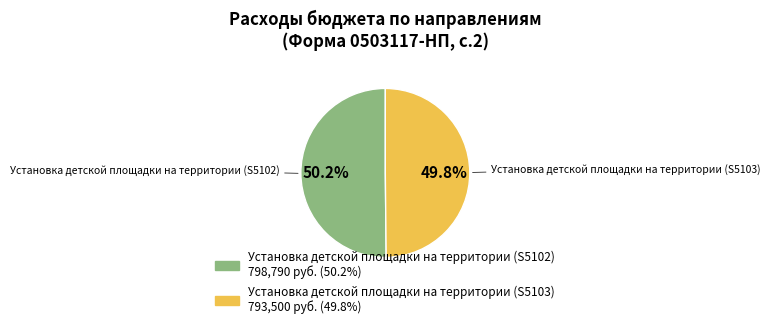

Combined, do Установка детской площадки на территории (S5103) and Установка детской площадки на территории (S5102) account for over 50%?

Yes